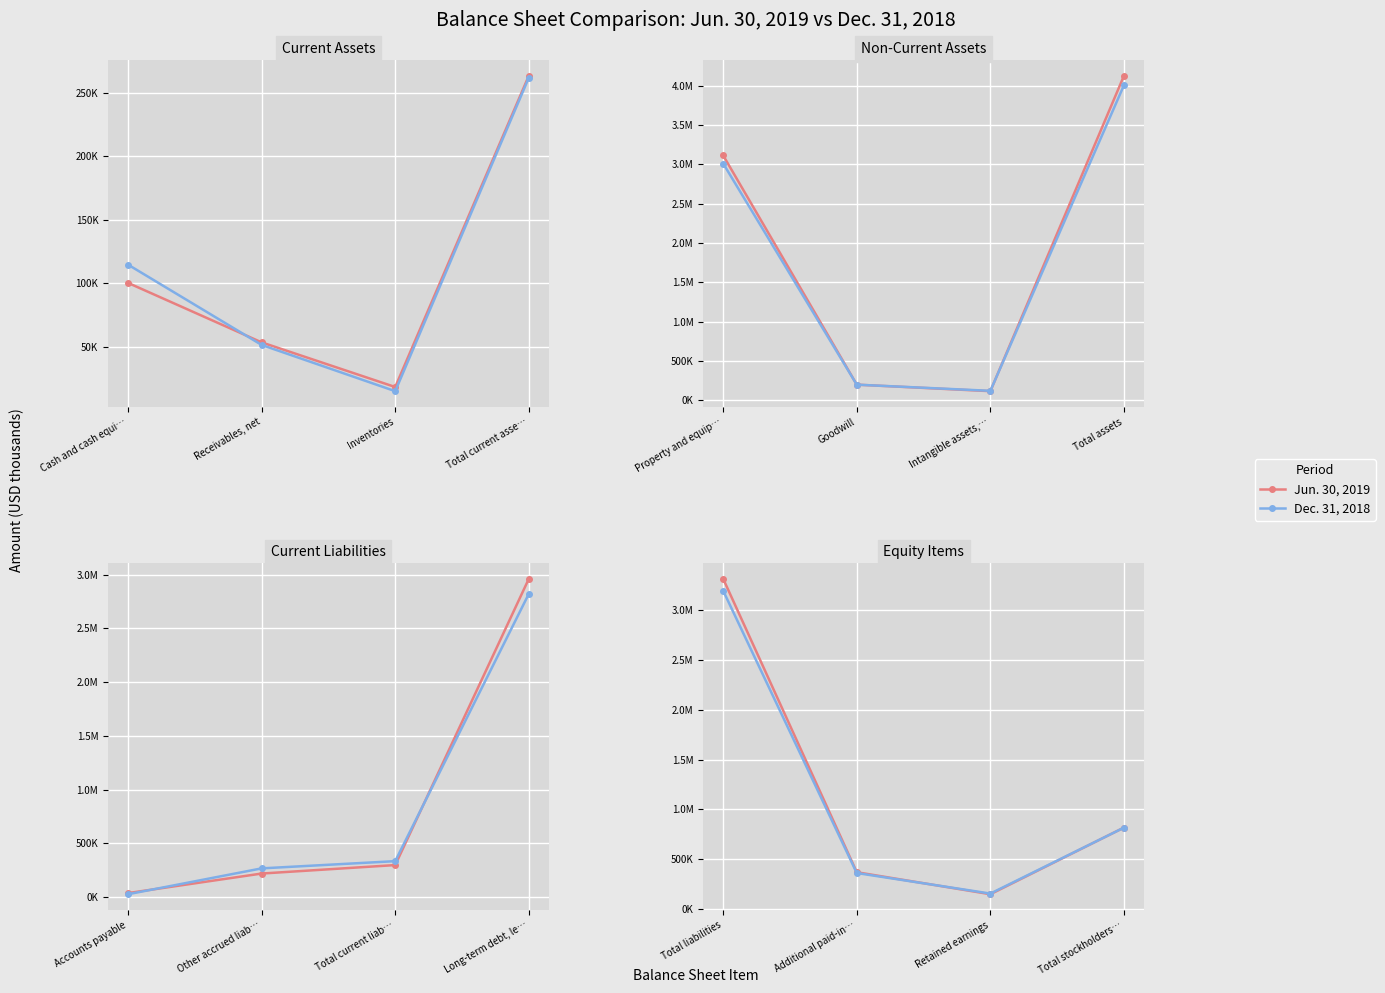

How many lines are shown in the chart?

2